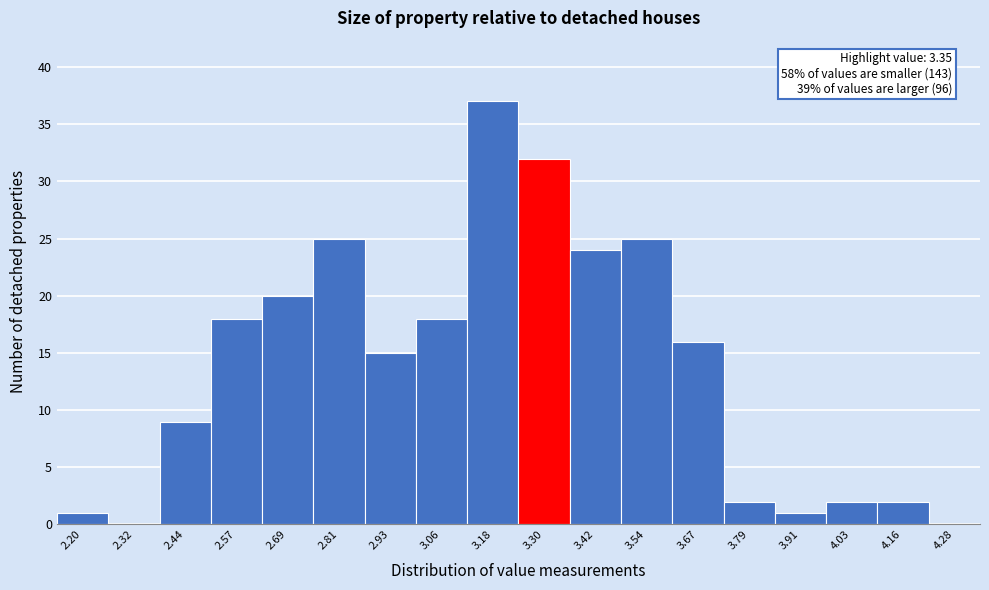

Reading left to right, extract all data points from this chart.

2.20=1	2.32=0	2.44=9	2.57=18	2.69=20	2.81=25	2.93=15	3.06=18	3.18=37	3.30=32	3.42=24	3.54=25	3.67=16	3.79=2	3.91=1	4.03=2	4.16=2	4.28=0